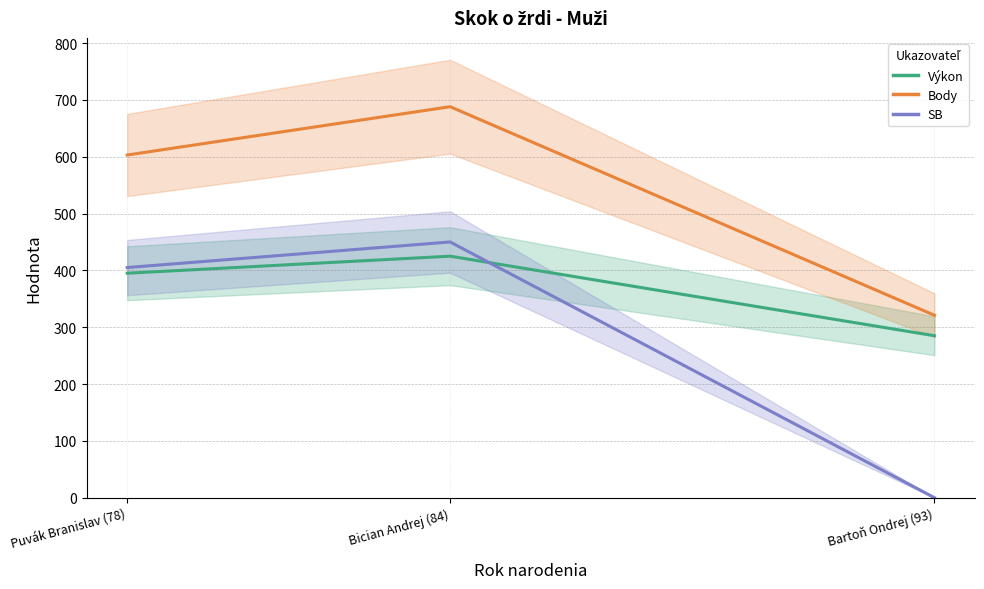

What is the label of the 2nd point from the right?

Bician Andrej (84)